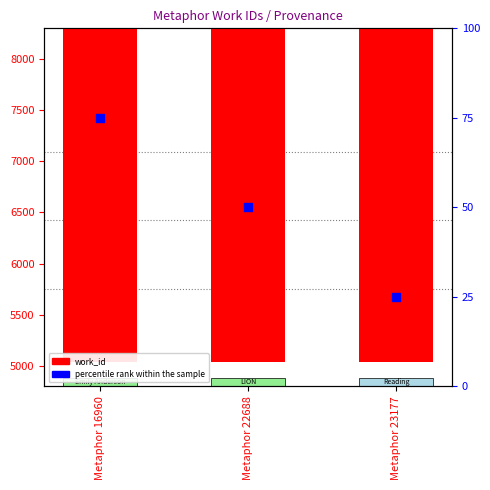

What is the ratio of the value at Metaphor 16960 to the value at Metaphor 22688?

1.5